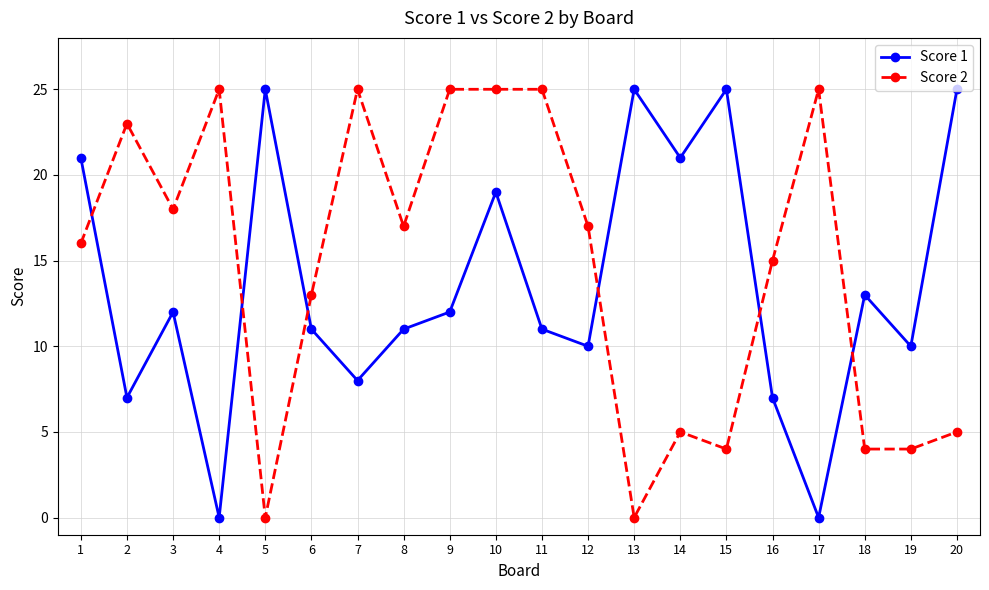

At which category does Score 1 reach its first local valley?

2